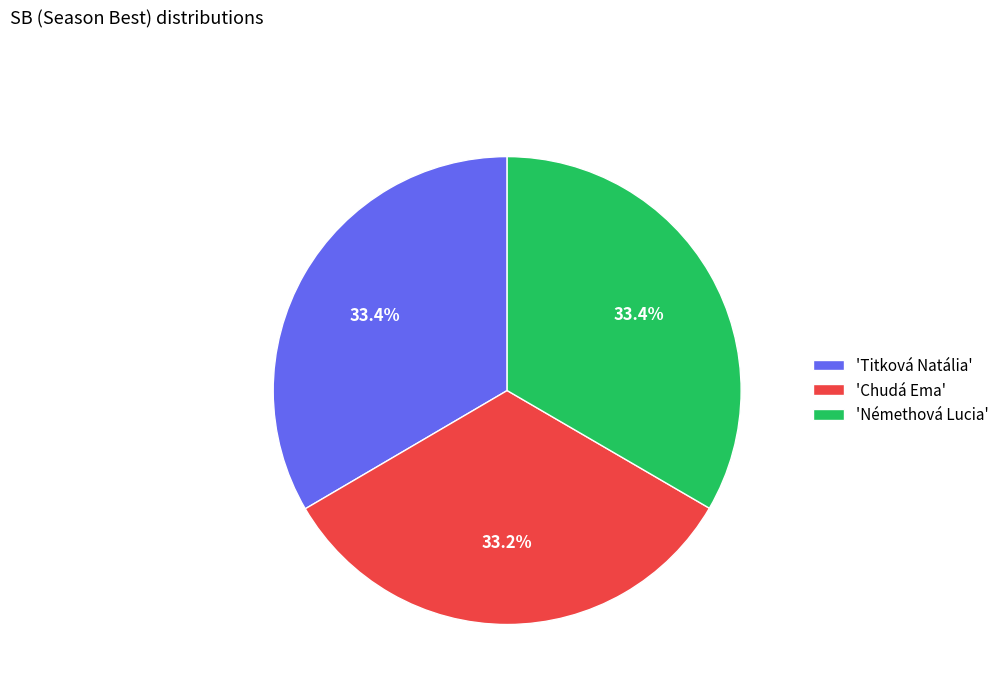

What is the ratio of the value at 'Némethová Lucia' to the value at 'Titková Natália'?

1.0